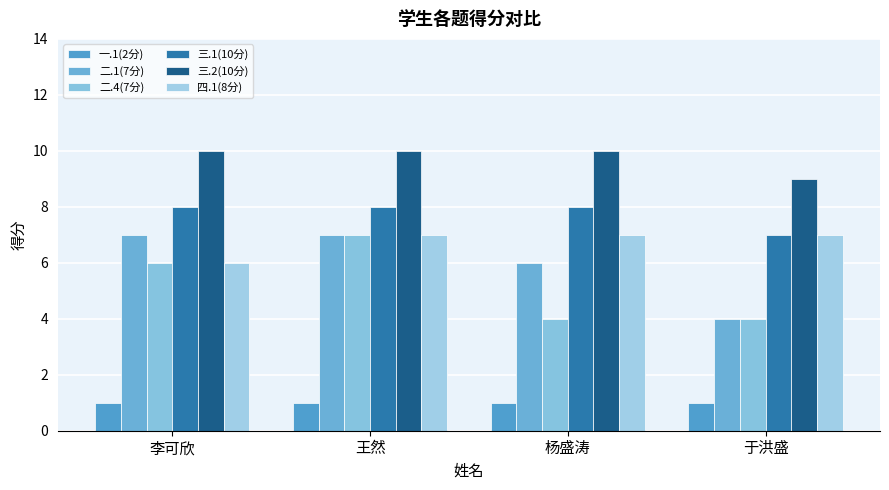

Are the bars horizontal?

No